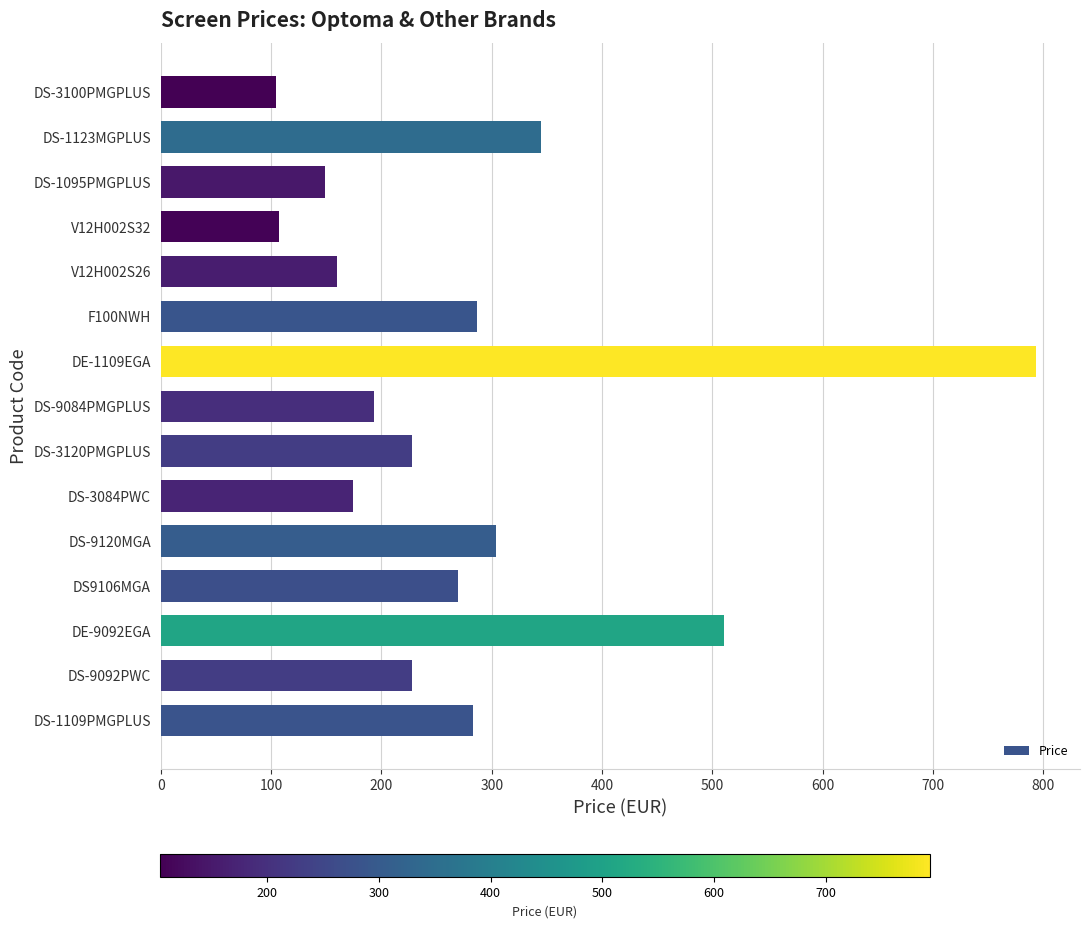

Where is the data nearest to the value 448?

DE-9092EGA